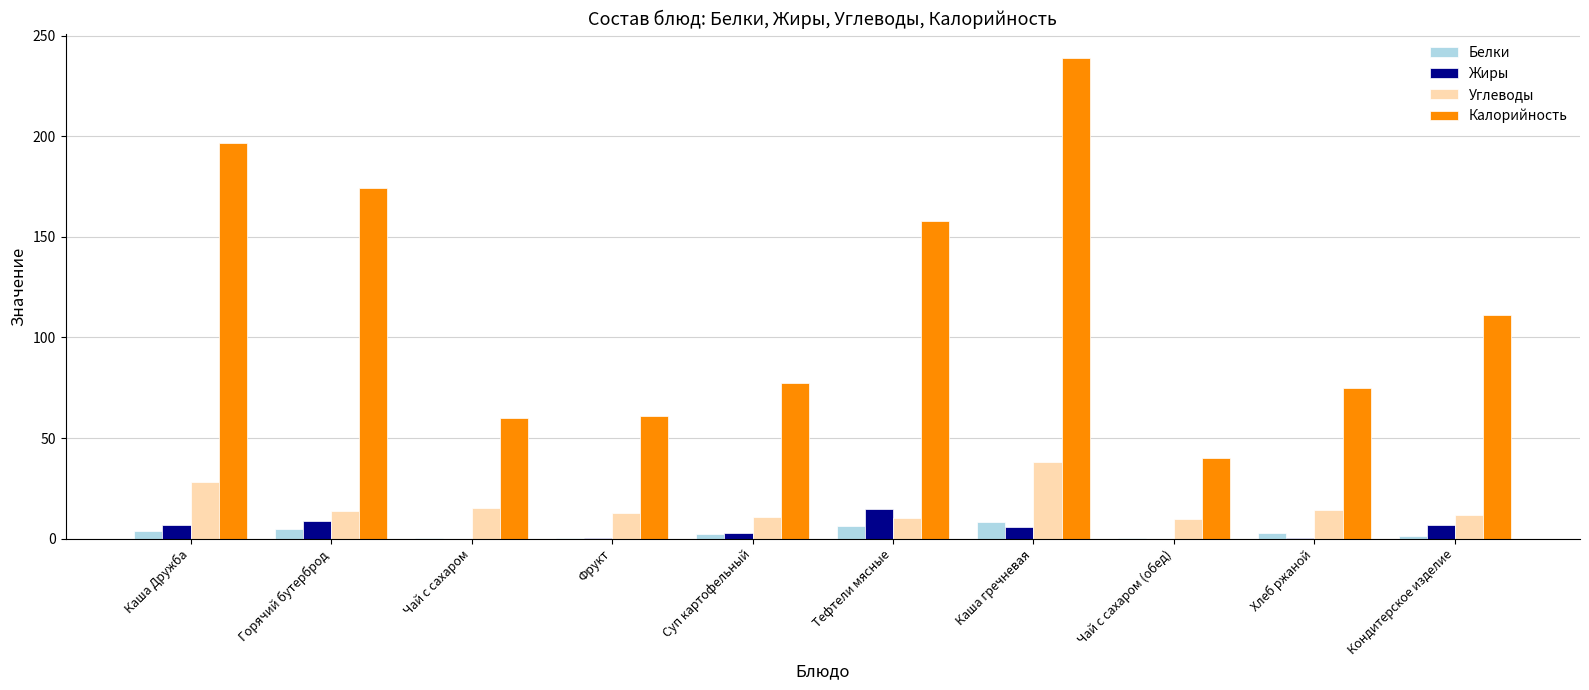

At which category is the sum across all series the highest?

Каша гречневая